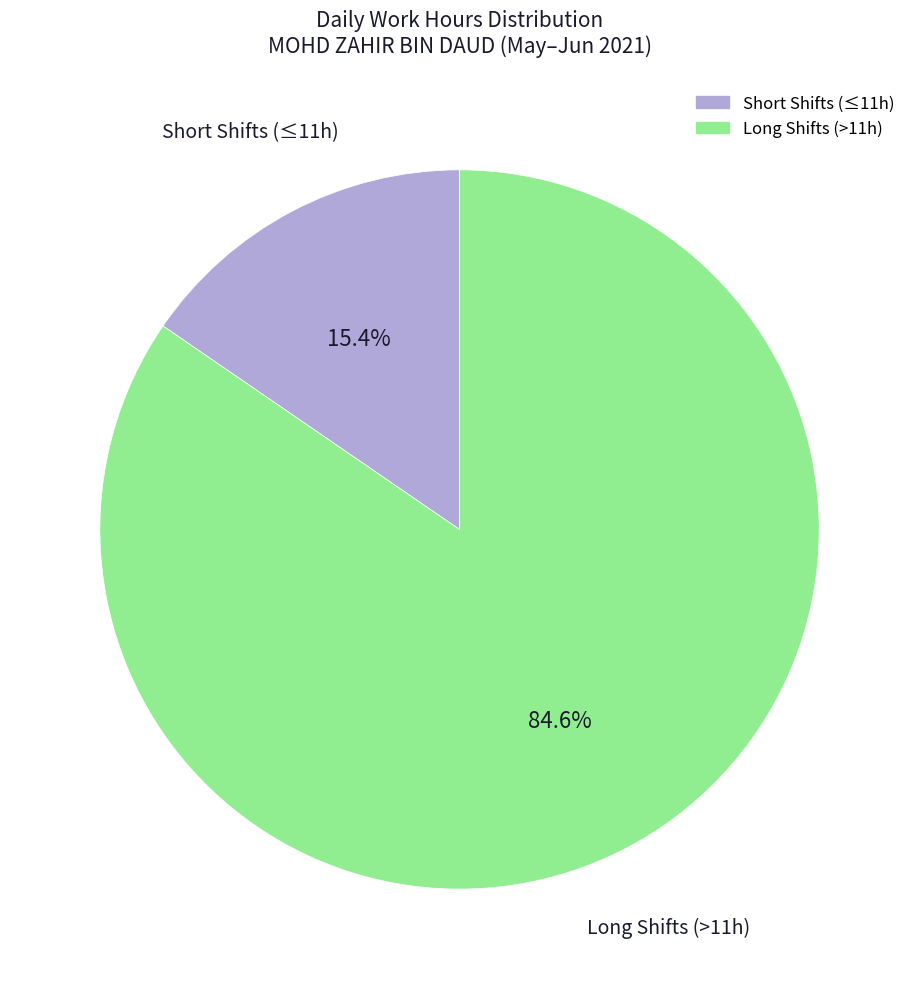

Does any single category account for the majority?

Yes